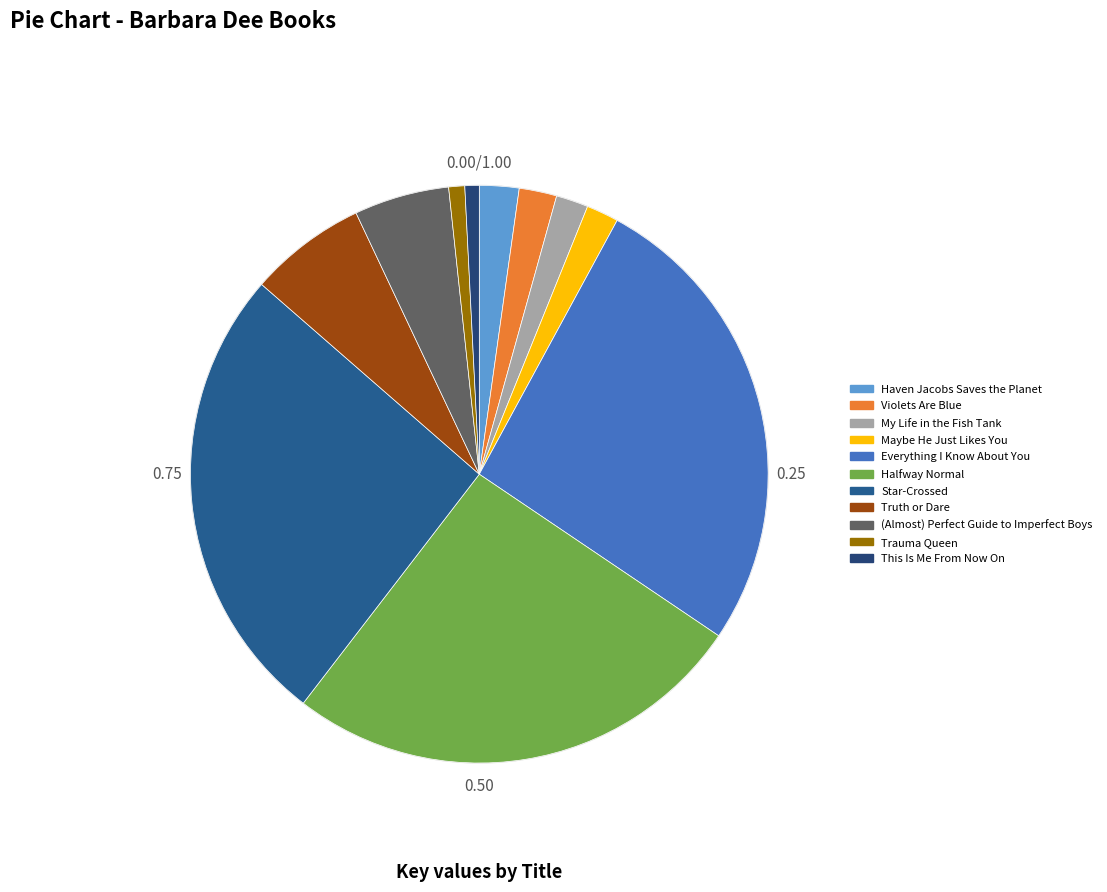

To the nearest percent, what percentage of the pie is My Life in the Fish Tank?

2%